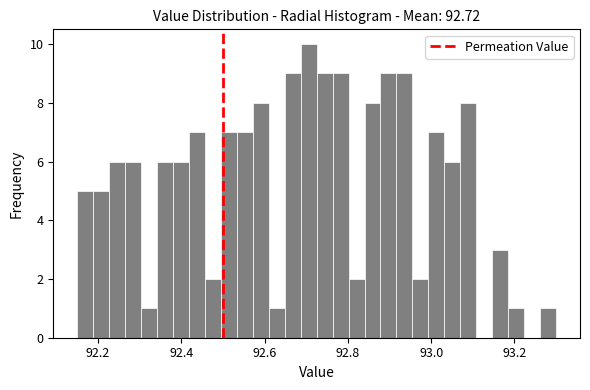

Read against the x-axis, roughly where is the centre of the tallest bar?

92.70